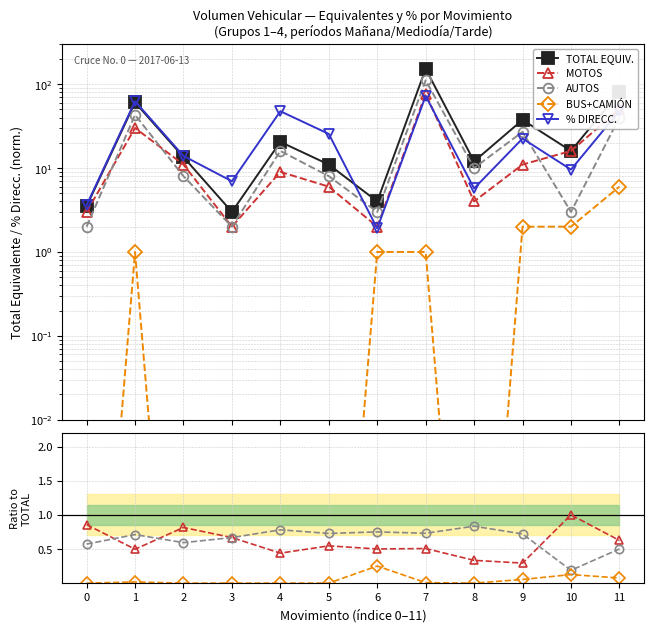

What are all the series names shown in the legend?

TOTAL EQUIV., MOTOS, AUTOS, BUS+CAMIÓN, % DIRECC.